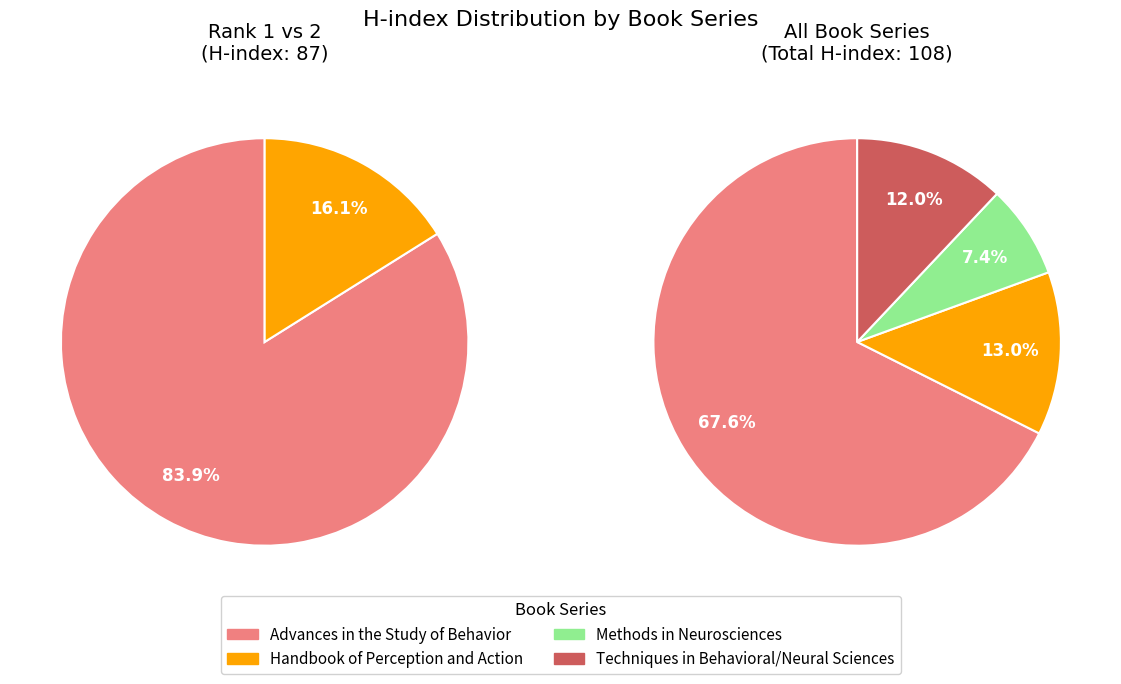

Approximately how many times larger is the value at Methods in Neurosciences compared to Techniques in the Behavioral and Neural Sciences?

0.6